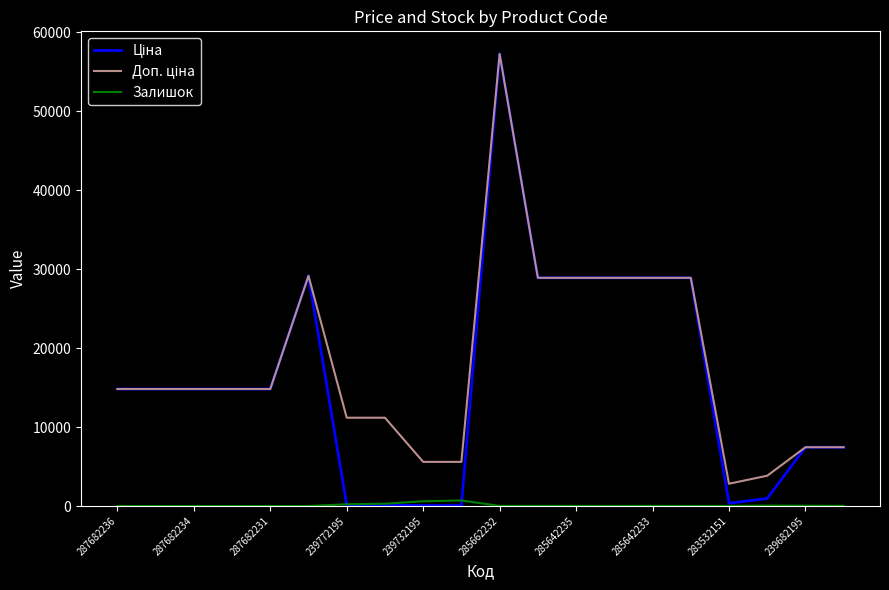

What is the maximum value shown in the chart?

57258.0